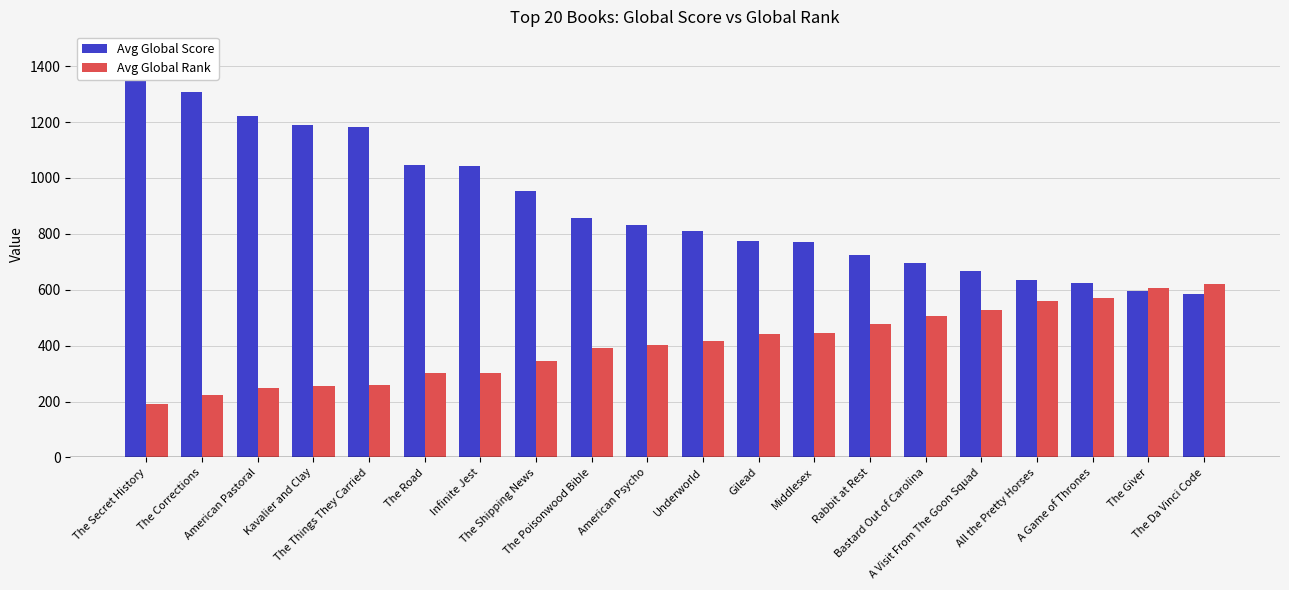

Between The Giver and The Things They Carried, which is larger?

The Things They Carried